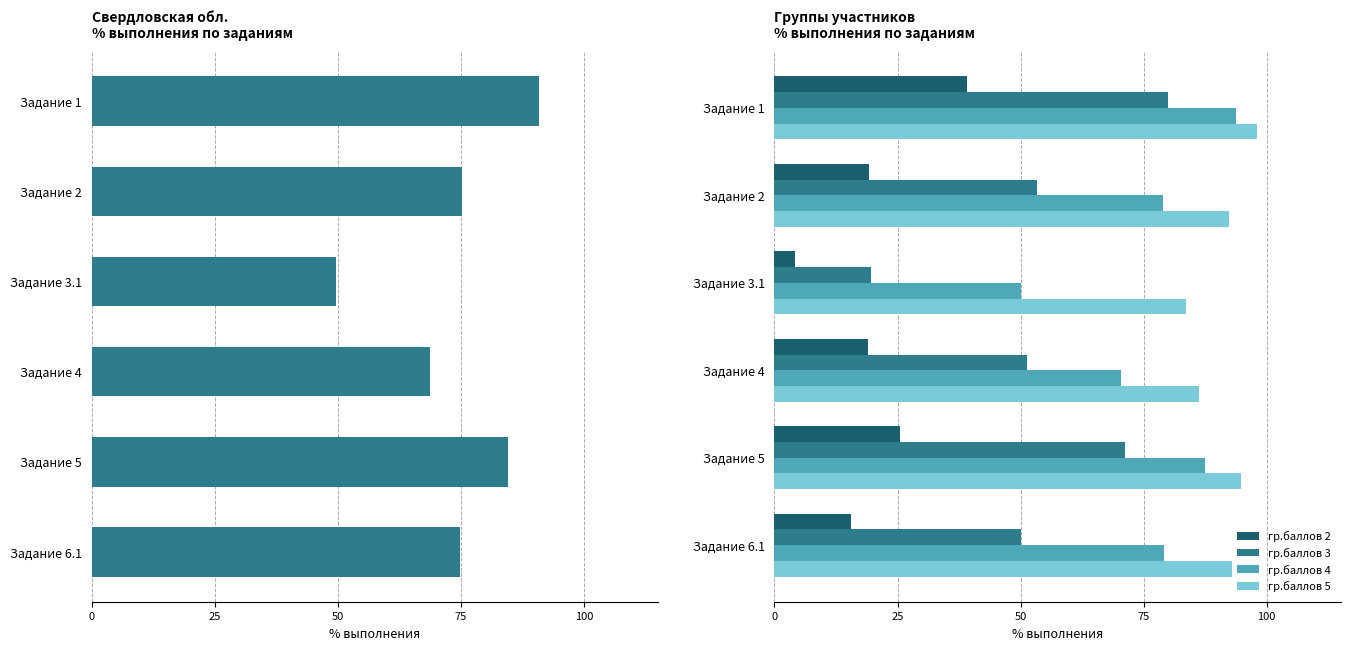

What is the value of the Свердловская обл. bar at the 1st from the left?

90.8